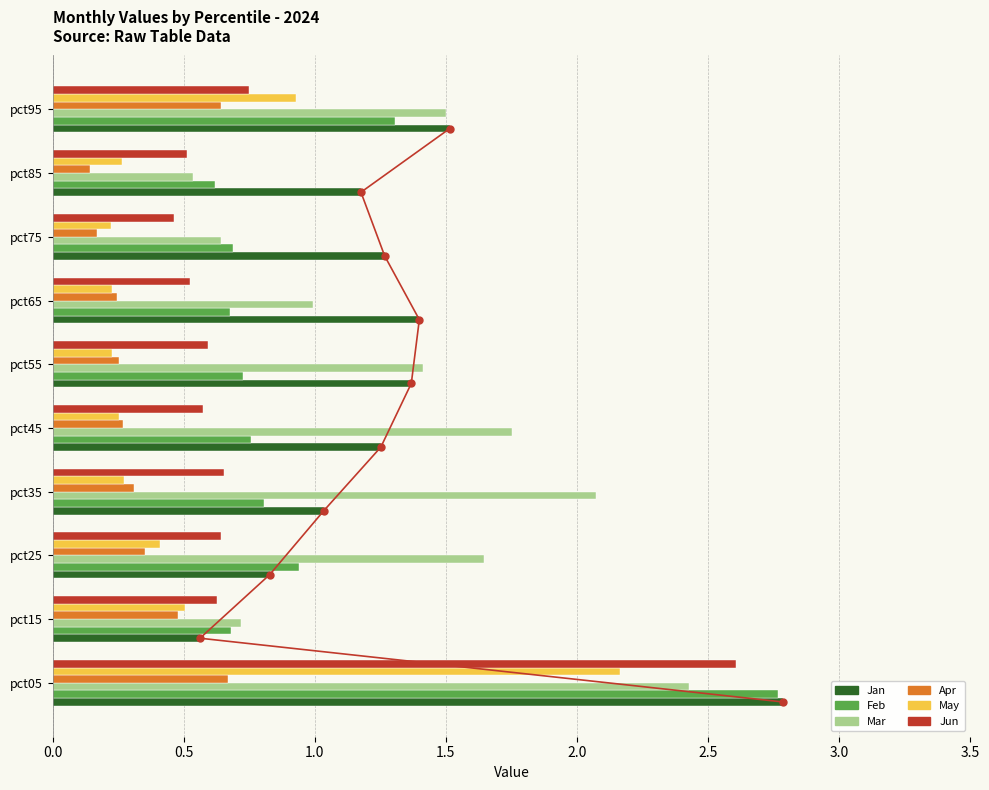

The value of Apr at pct85 is 0.1. True or false?

True